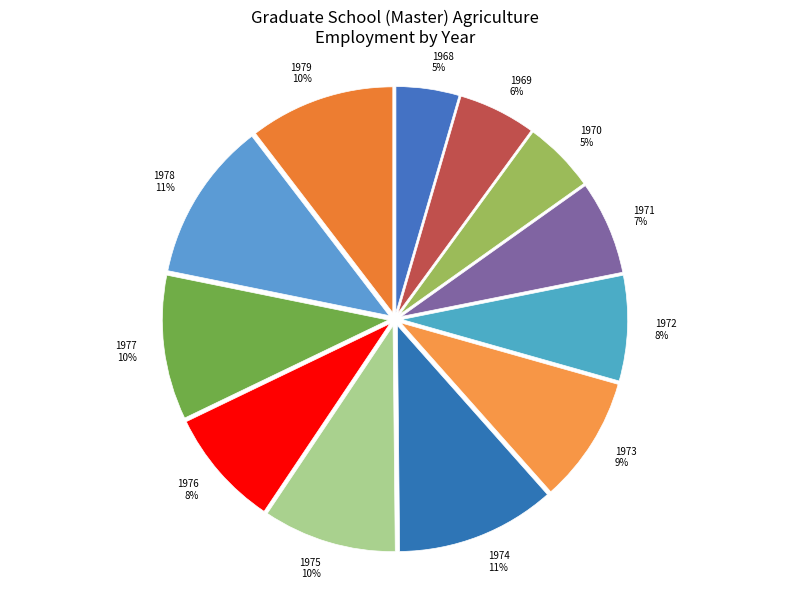

To the nearest percent, what portion does 1978 represent?

11%